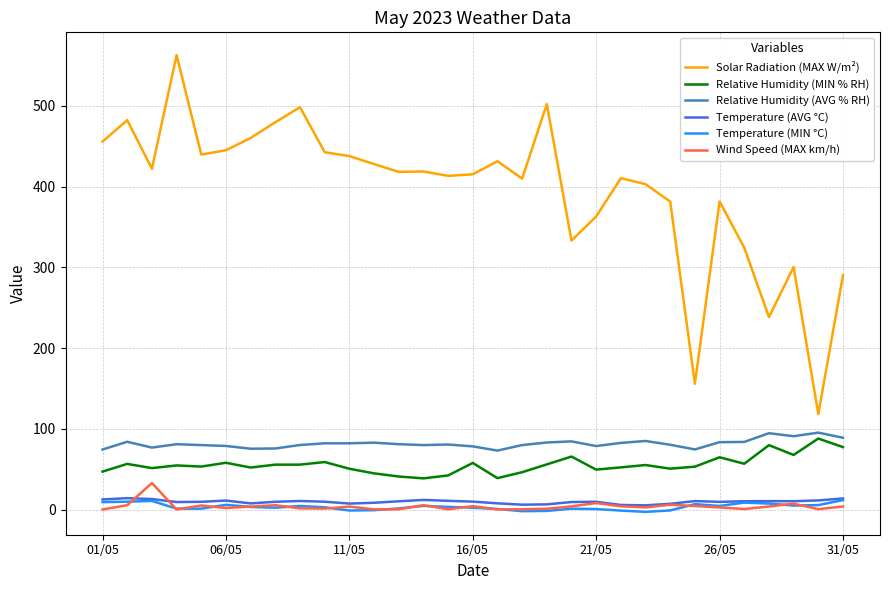

What is the lowest value of the Solar Radiation (MAX W/m²) series?

118.2